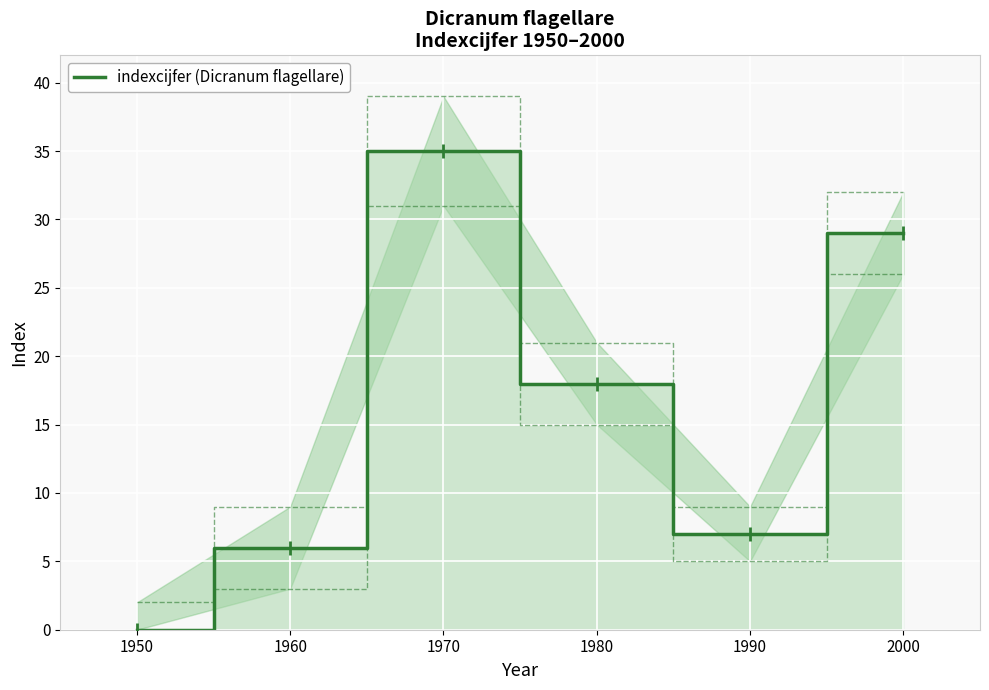

List the labels in order of value, largest first.

1970, 2000, 1980, 1990, 1960, 1950